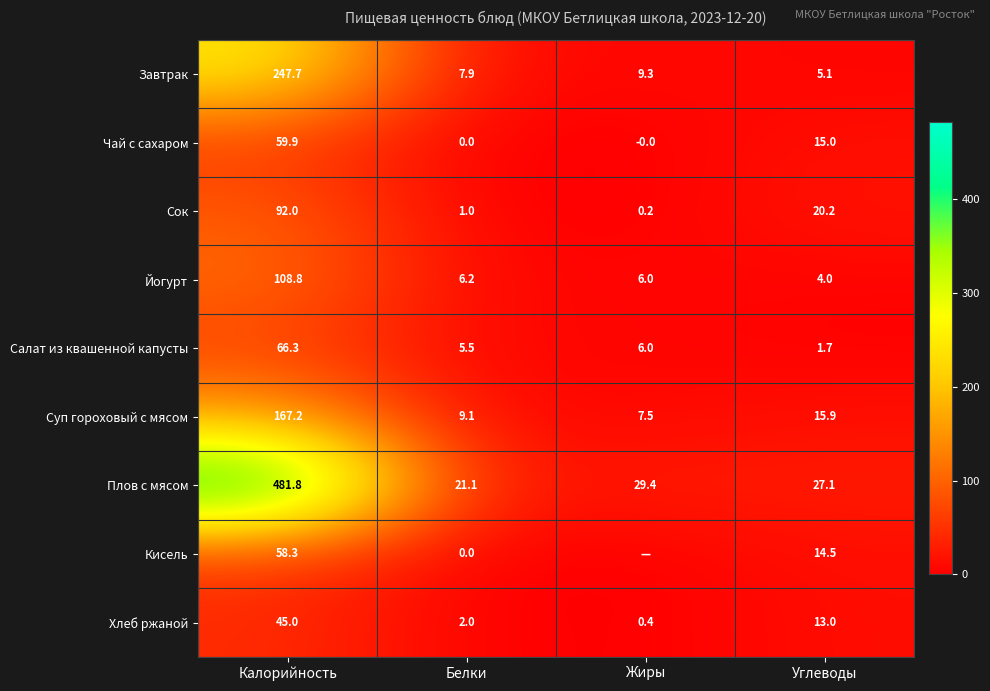

Is the value of Сок at Жиры greater than the value of Суп гороховый с мясом at Углеводы?

No